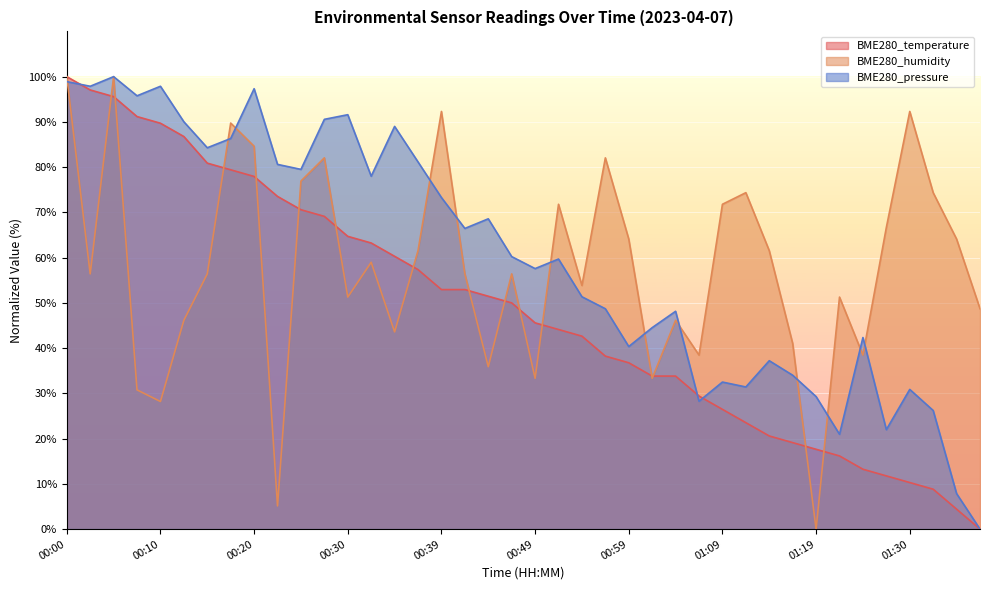

List the series in order of their overall mean, lowest first.

BME280_temperature, BME280_humidity, BME280_pressure